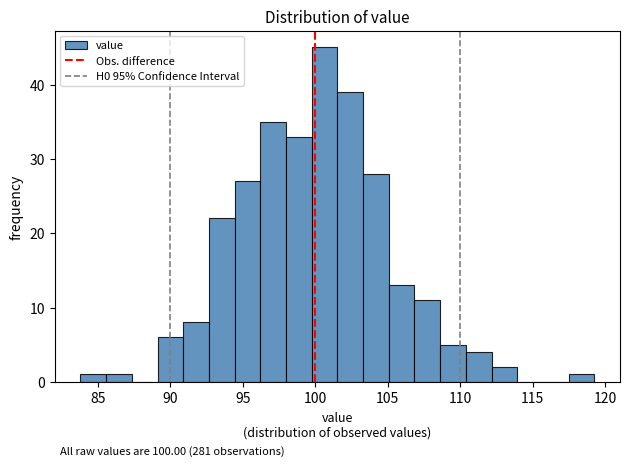

Around what value on the x-axis is the tallest bar? Give the approximate position of its centre, as read against the axis.

100.5